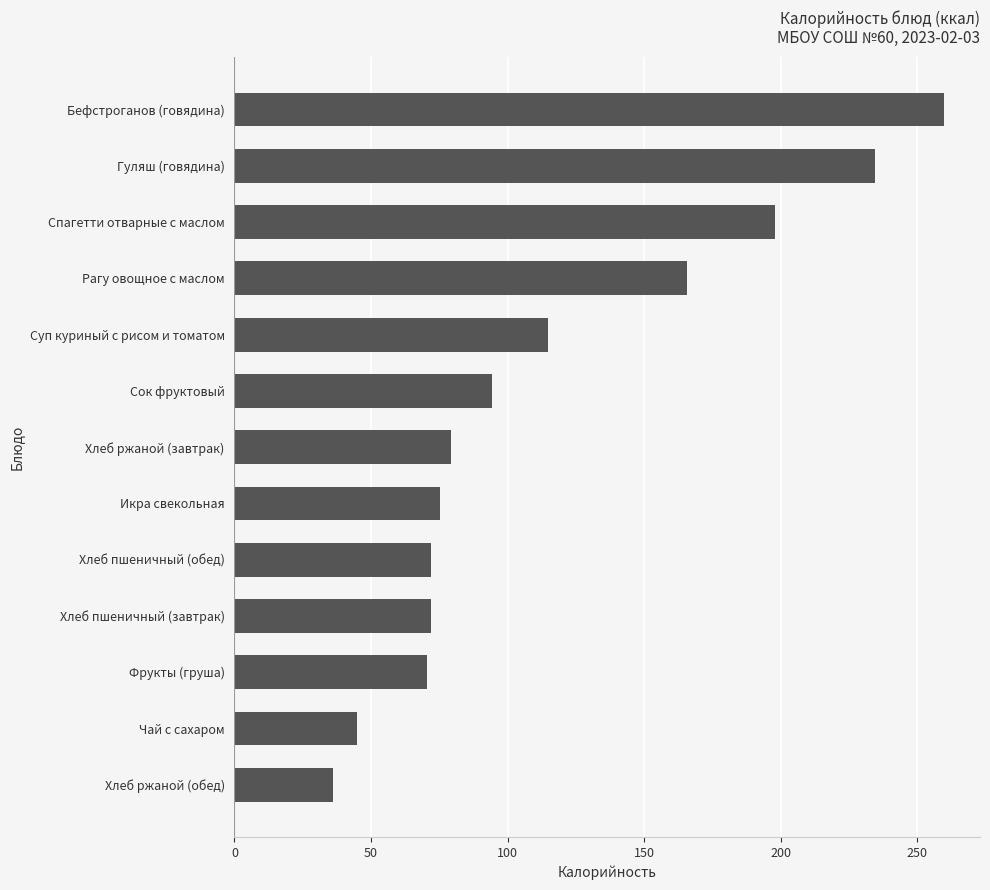

Approximately how many times larger is the value at Бефстроганов (говядина) compared to Хлеб пшеничный (завтрак)?

3.6